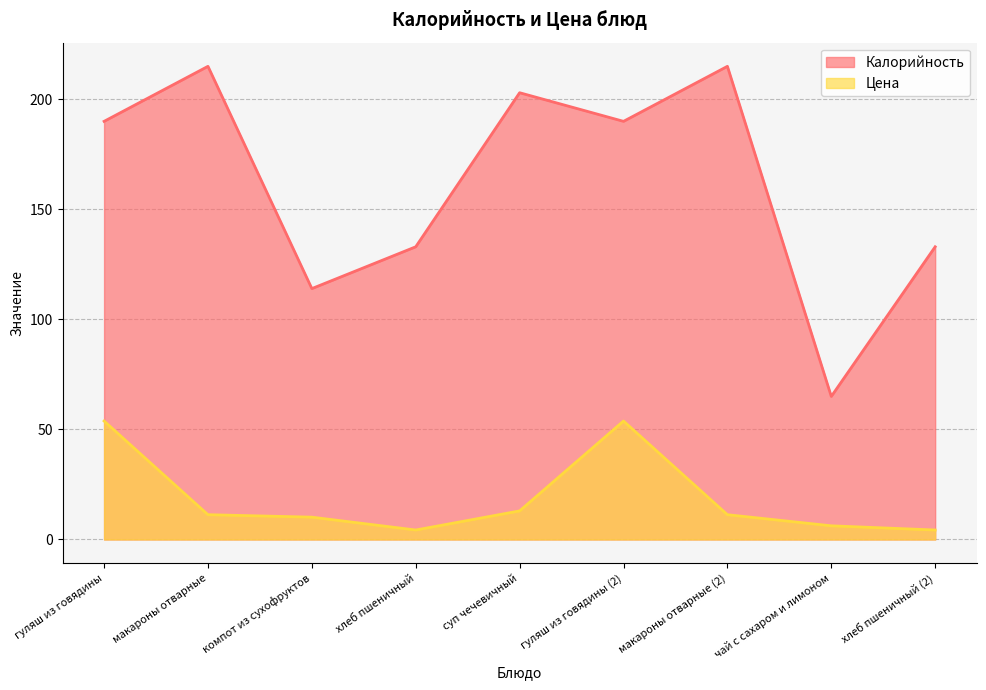

What is the difference between the maximum and minimum values in the Калорийность series?

150.0